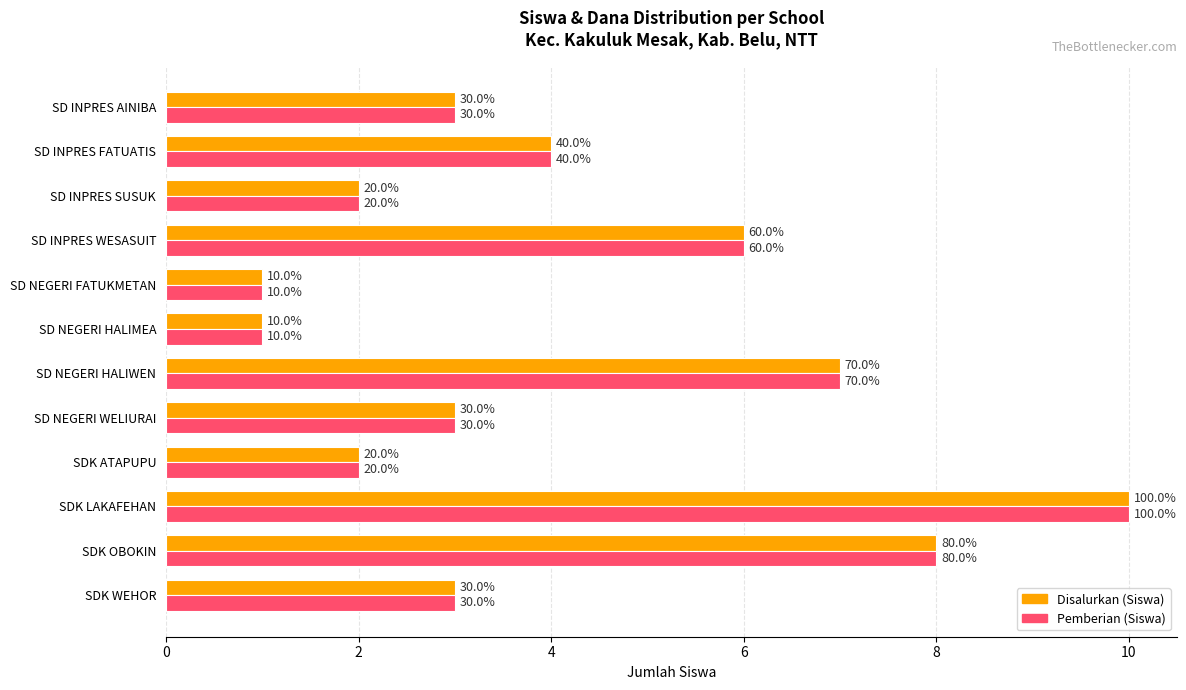

Reading left to right, extract all data points from this chart.

Disalurkan (Siswa): 3	4	2	6	1	1	7	3	2	10	8	3
Pemberian (Siswa): 3	4	2	6	1	1	7	3	2	10	8	3